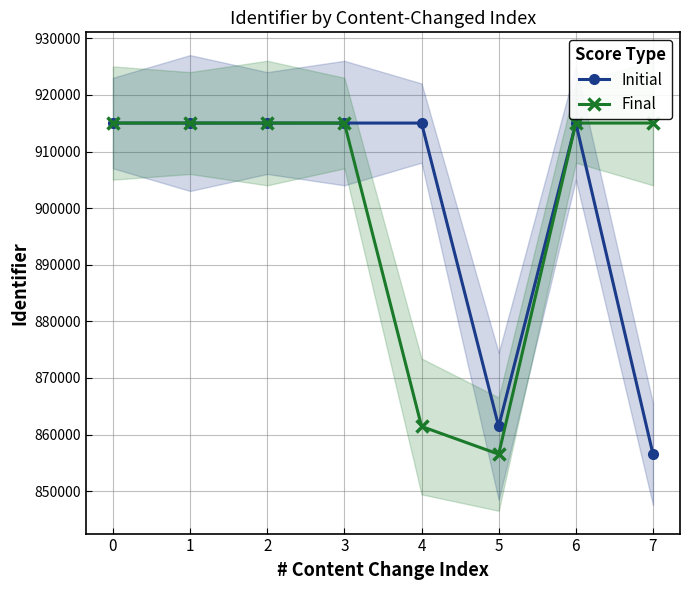

Where is the first local maximum for Initial?

6